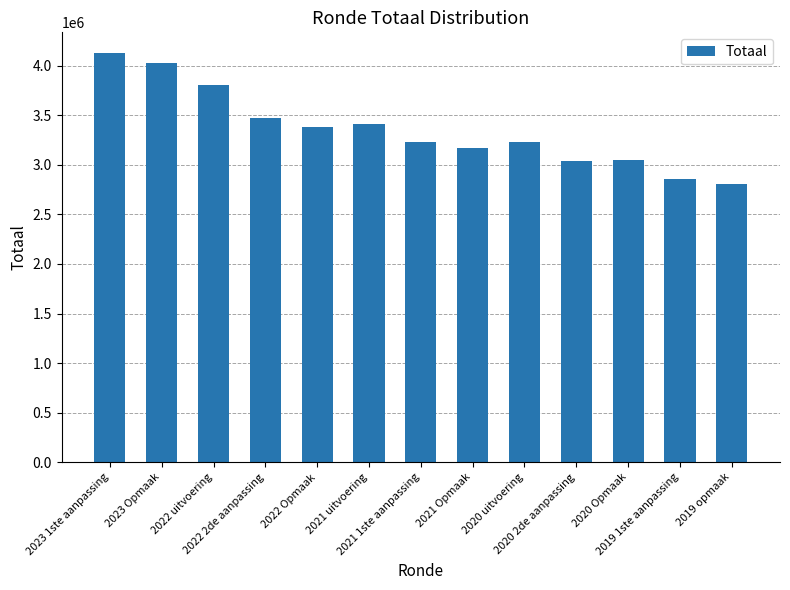

What is the average value?

3353004